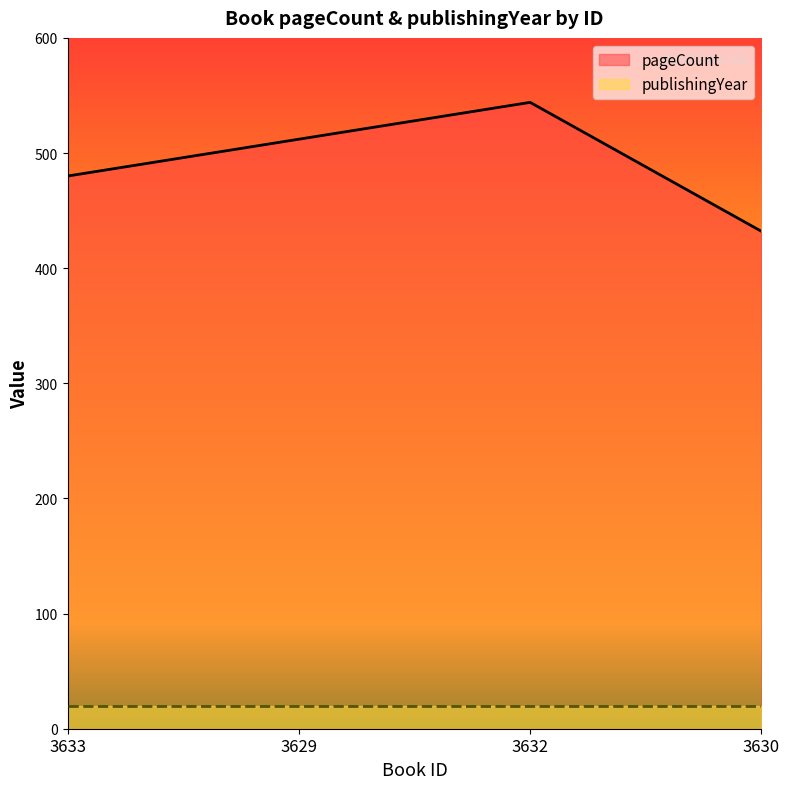

At which category does the chart reach its peak across all series?

3632